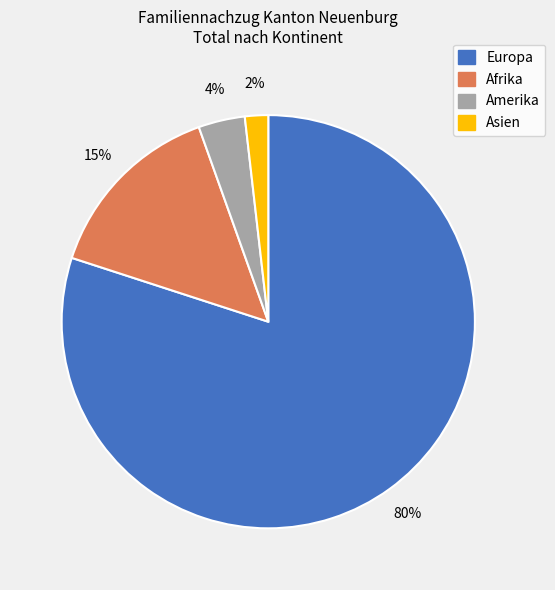

Is there a majority slice in this chart?

Yes